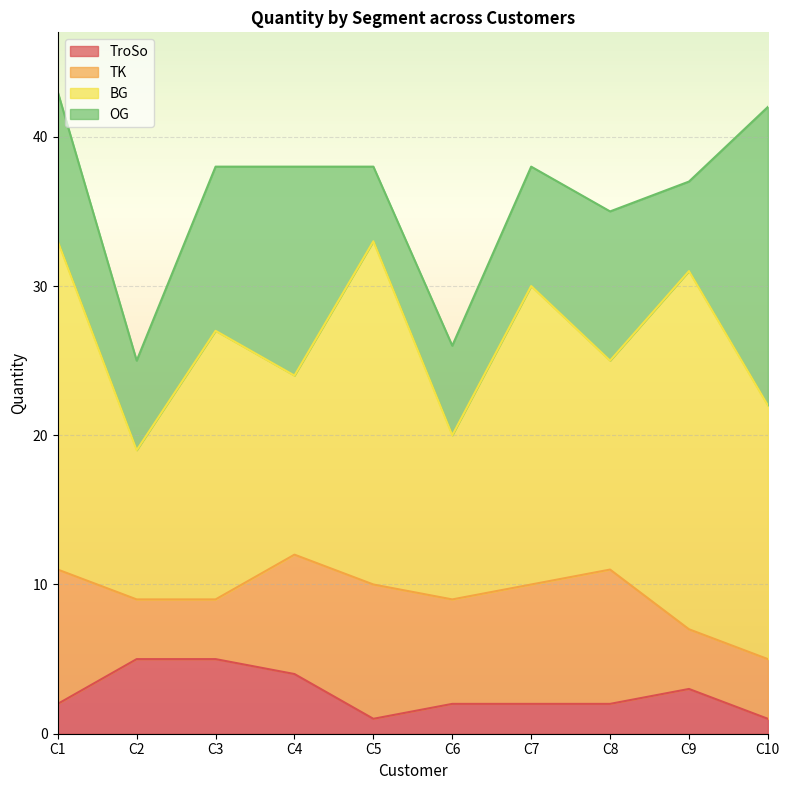

Rank the categories by OG value from lowest to highest.

C5, C2, C6, C9, C7, C1, C8, C3, C4, C10